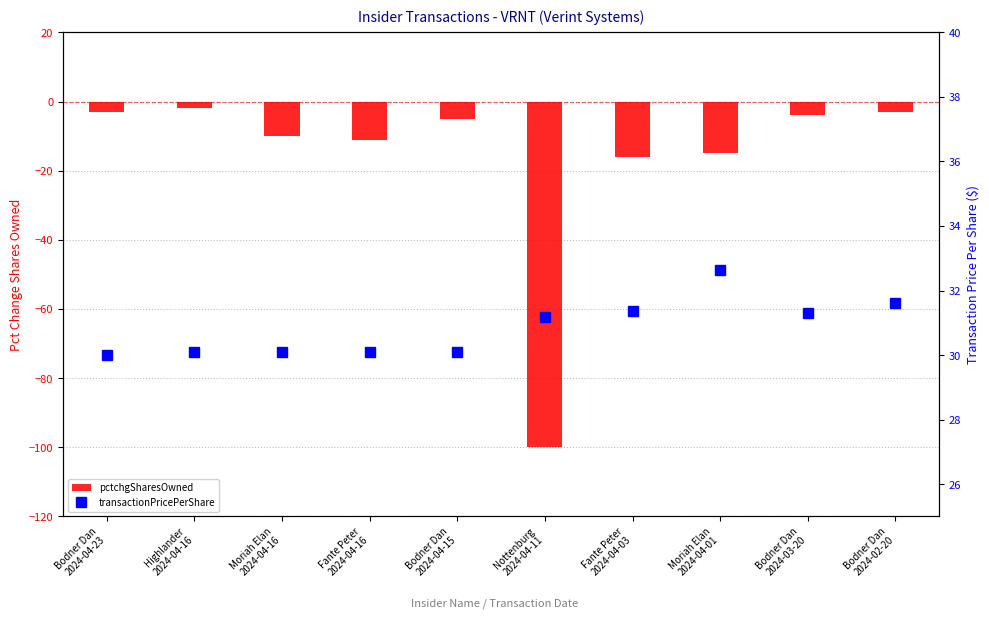

At how many categories does at least one series exceed -77?

10